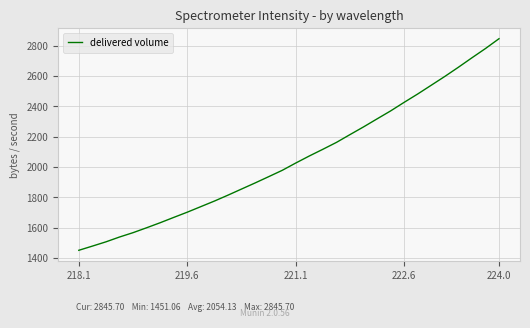

What is the difference between the maximum and minimum values?

1394.6